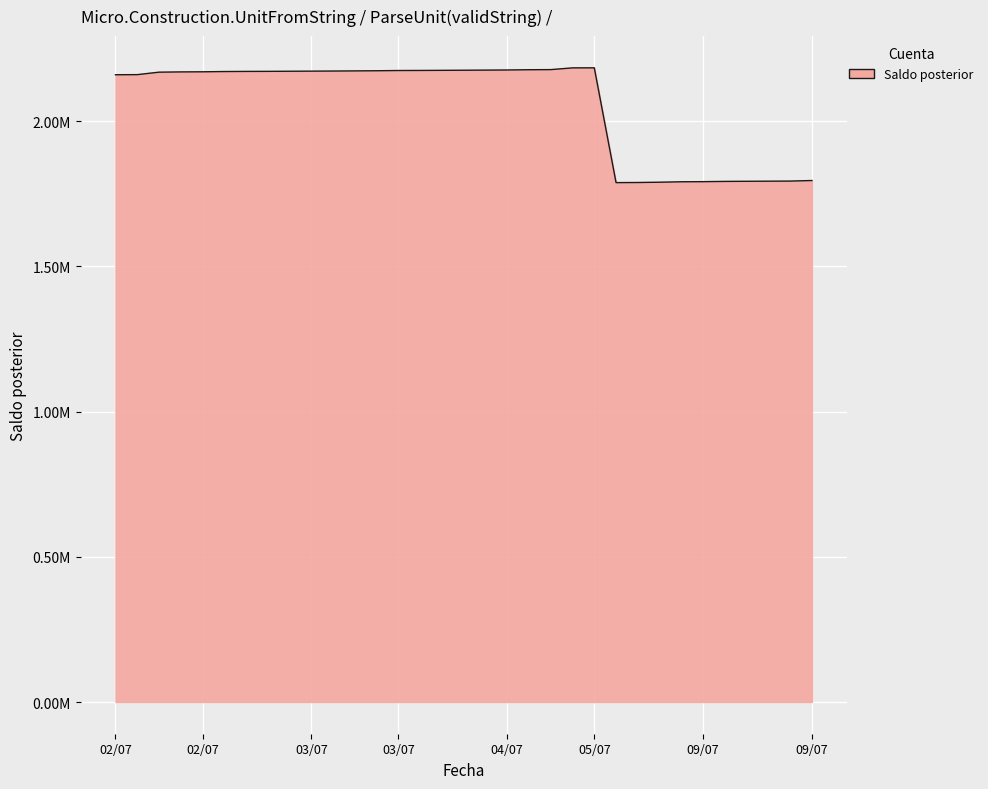

What is the label of the 9th point from the left?

03/07